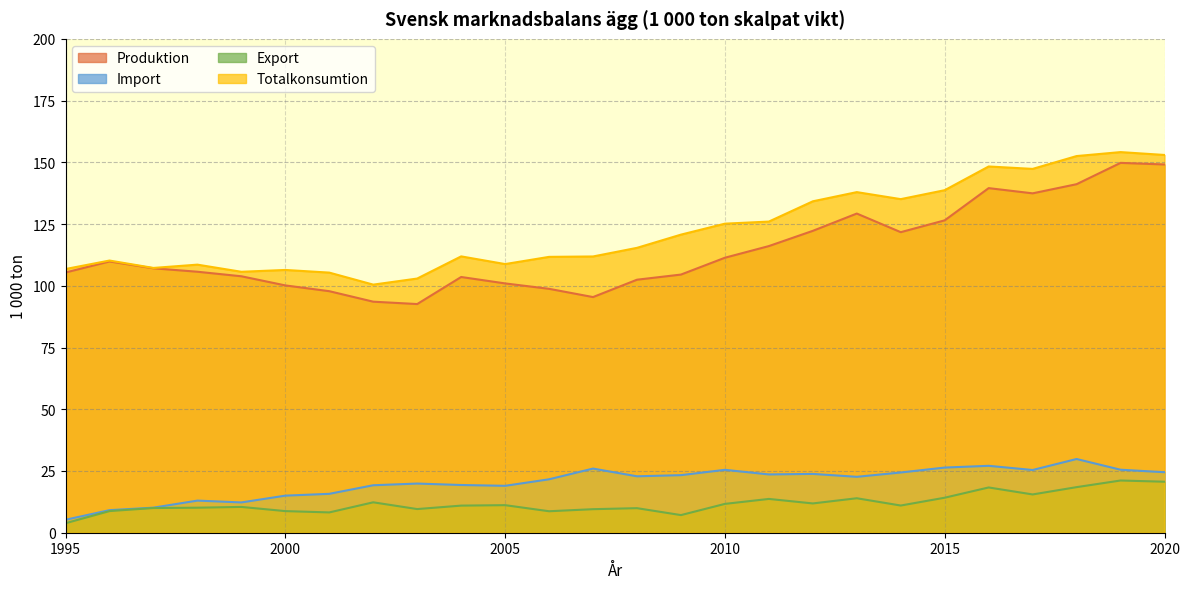

Reading right to left, extract all data points from this chart.

Produktion: 149.1	149.8	141.1	137.4	139.5	126.5	121.7	129.2	122.2	116.1	111.4	104.5	102.5	95.4	98.8	101.0	103.6	92.6	93.6	97.8	100.2	103.8	105.7	107.1	109.8	105.4
Import: 24.5	25.5	29.8	25.4	27.1	26.4	24.4	22.6	23.8	23.6	25.5	23.3	22.8	26.0	21.6	19.0	19.3	19.9	19.2	15.7	15.0	12.3	13.0	10.2	9.1	5.2
Export: 20.7	21.1	18.5	15.5	18.3	14.2	11.0	14.0	11.9	13.7	11.7	7.1	9.9	9.5	8.7	11.2	11.0	9.6	12.3	8.2	8.8	10.4	10.1	10.0	8.8	3.8
Totalkonsumtion: 153.0	154.1	152.5	147.3	148.3	138.7	135.1	137.9	134.2	126.0	125.2	120.7	115.4	111.9	111.7	108.8	111.9	102.9	100.5	105.3	106.4	105.7	108.6	107.2	110.2	106.8